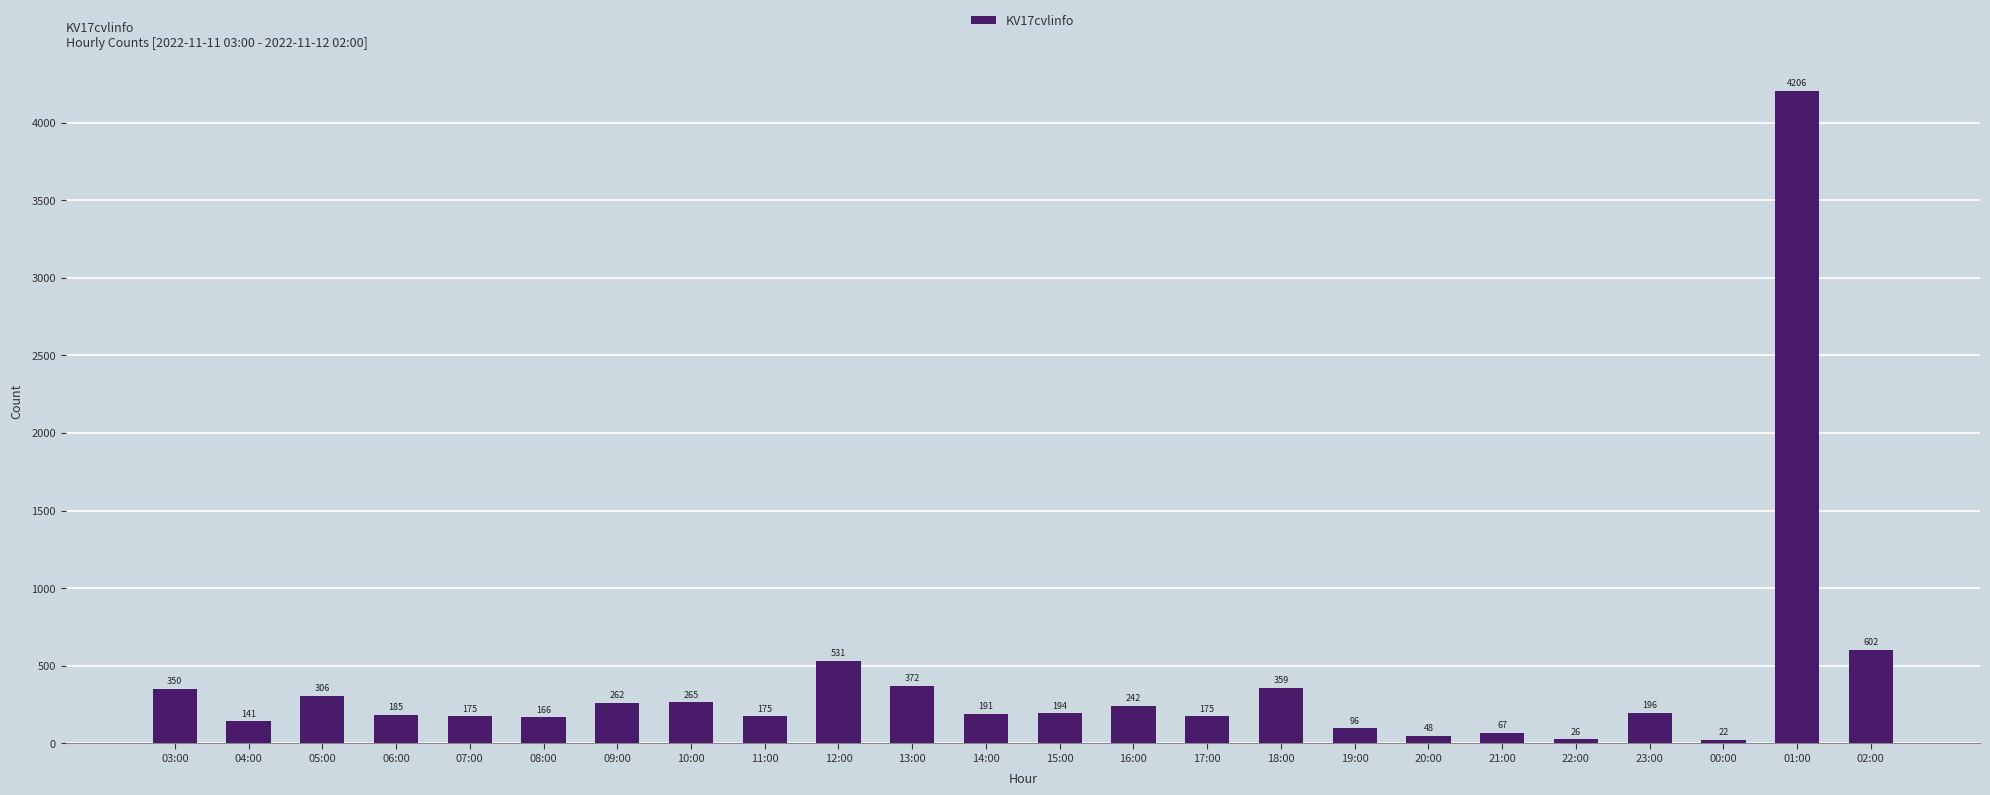

At which category does the chart reach its peak across all series?

01:00